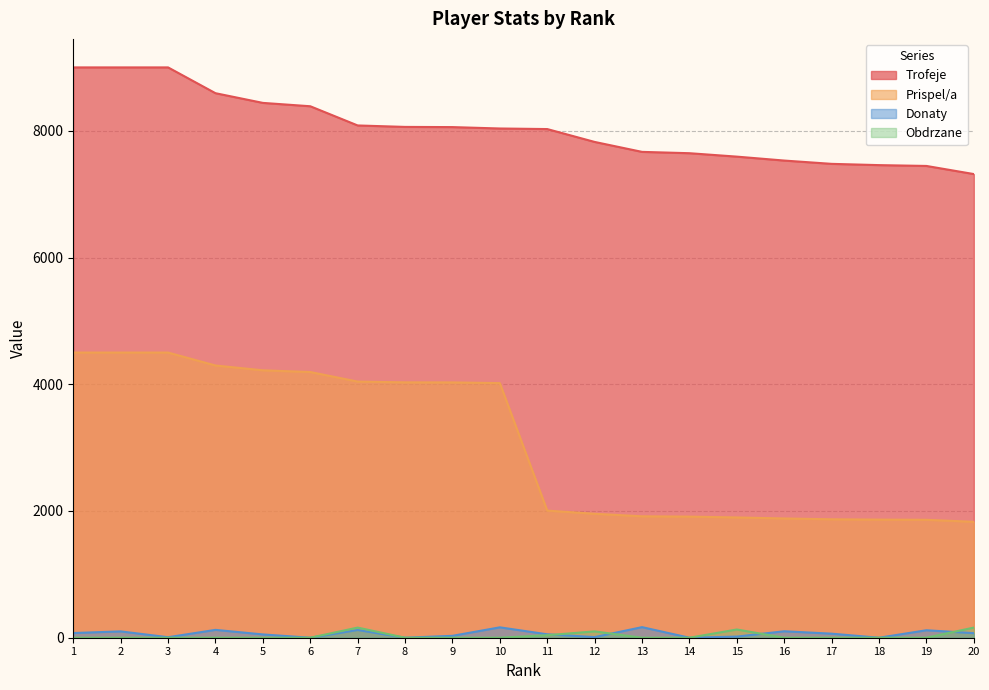

List the series in order of their peak value, lowest first.

Obdrzane, Donaty, Prispel/a, Trofeje